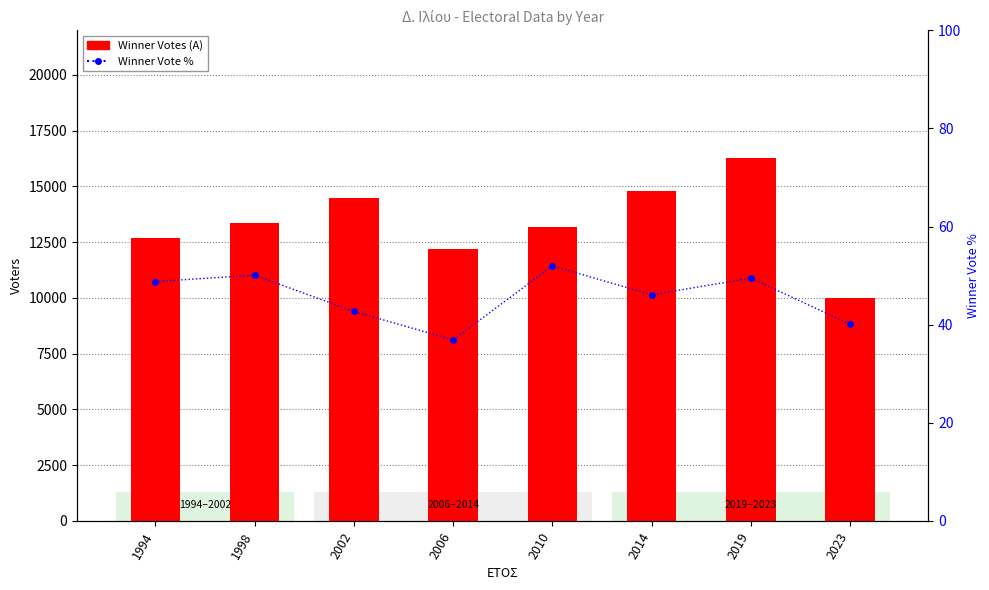

What is the average value of the Winner Vote % series?

45.8